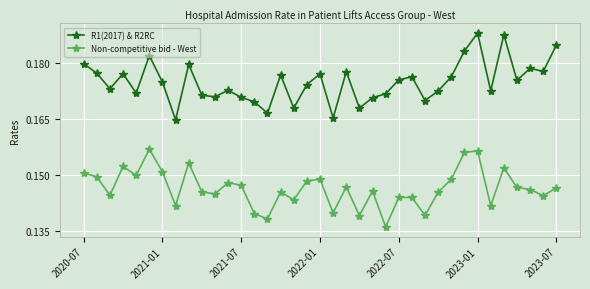

Rank the series by their maximum value, from highest to lowest.

R1(2017) & R2RC, Non-competitive bid - West